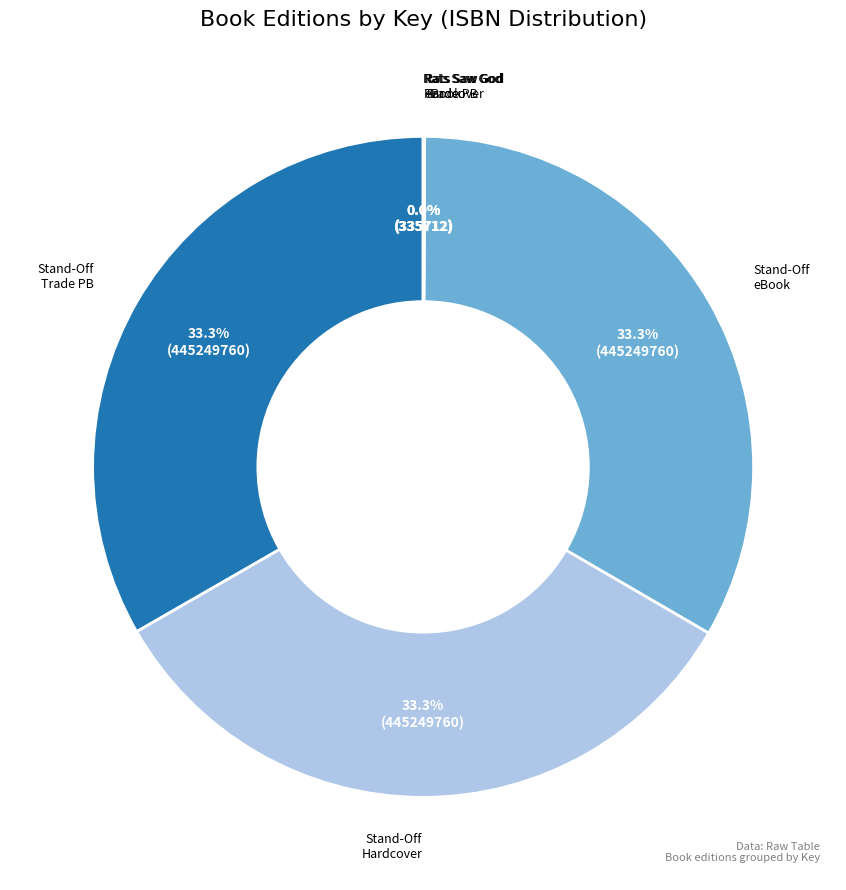

Is there any slice that represents more than half of the pie?

No